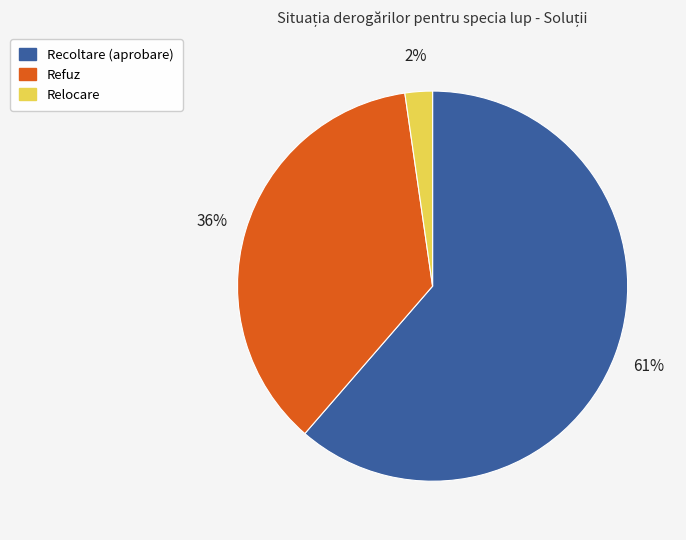

Is there any slice that represents more than half of the pie?

Yes